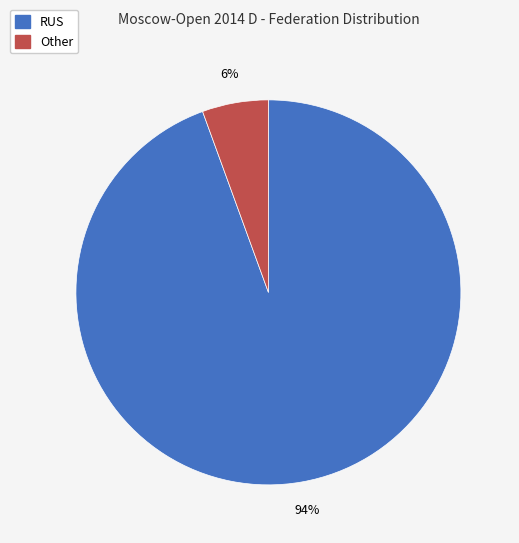

Which has a higher value, RUS or Other?

RUS